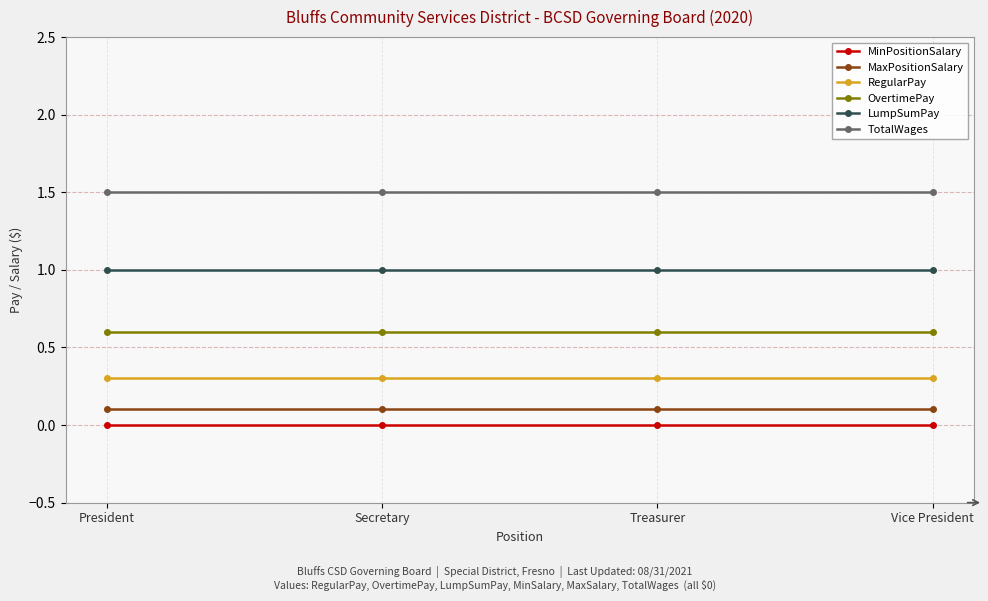

At which label does LumpSumPay reach its peak?

President